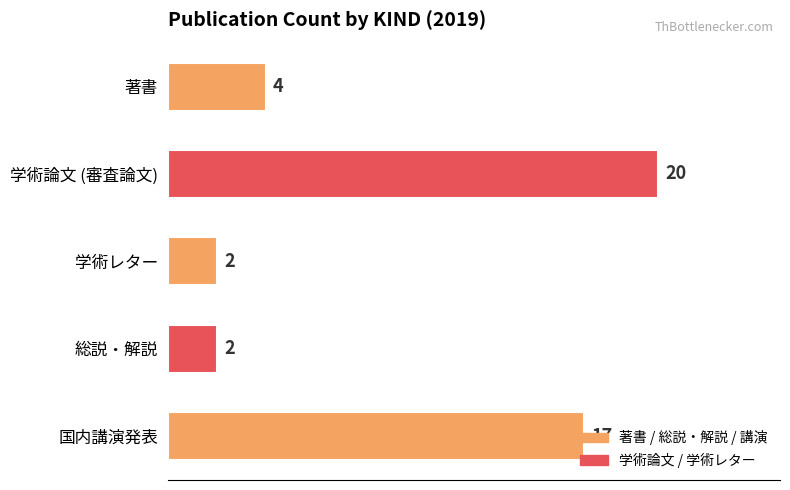

What is the change in value from 学術論文 (審査論文) to 学術レター?

-18